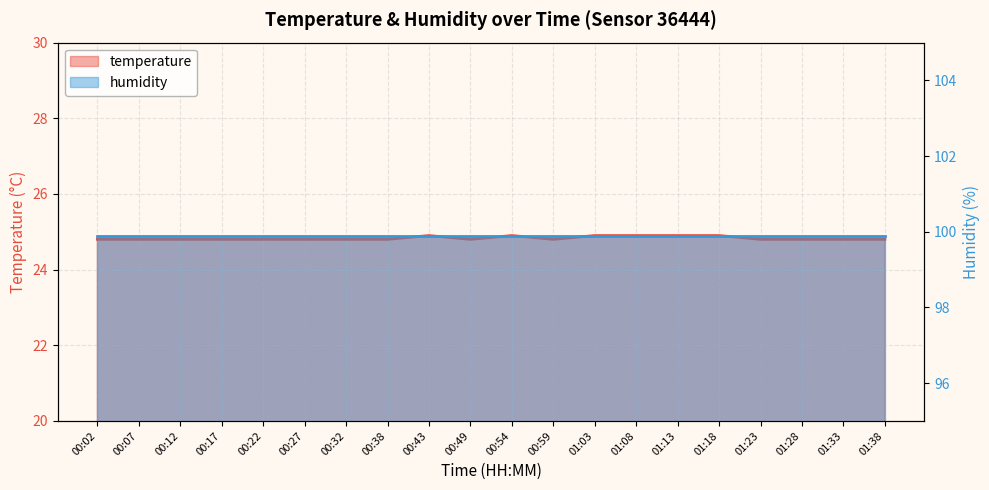

How many data points does each series have?

20